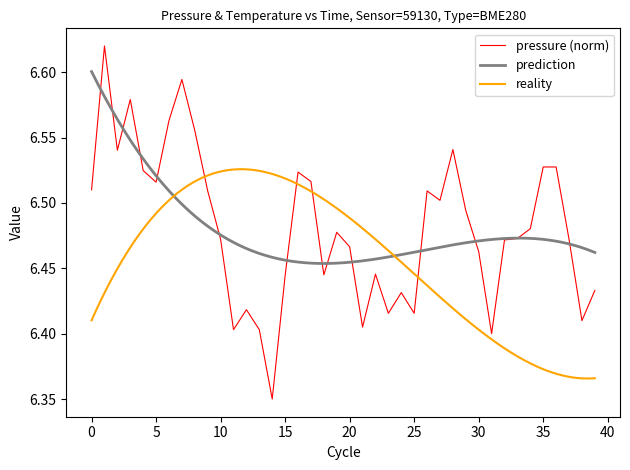

The value at 00:16 is 10.9. True or false?

False